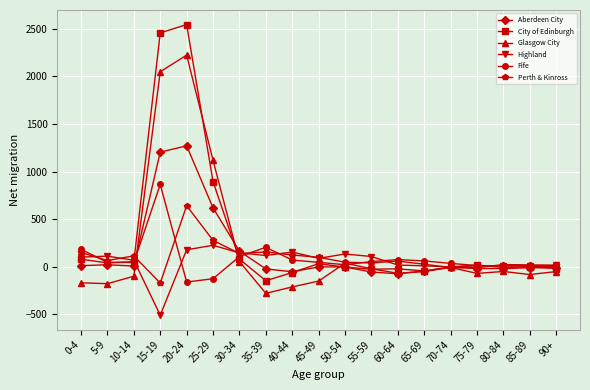

Which series has the widest spread of values?

City of Edinburgh